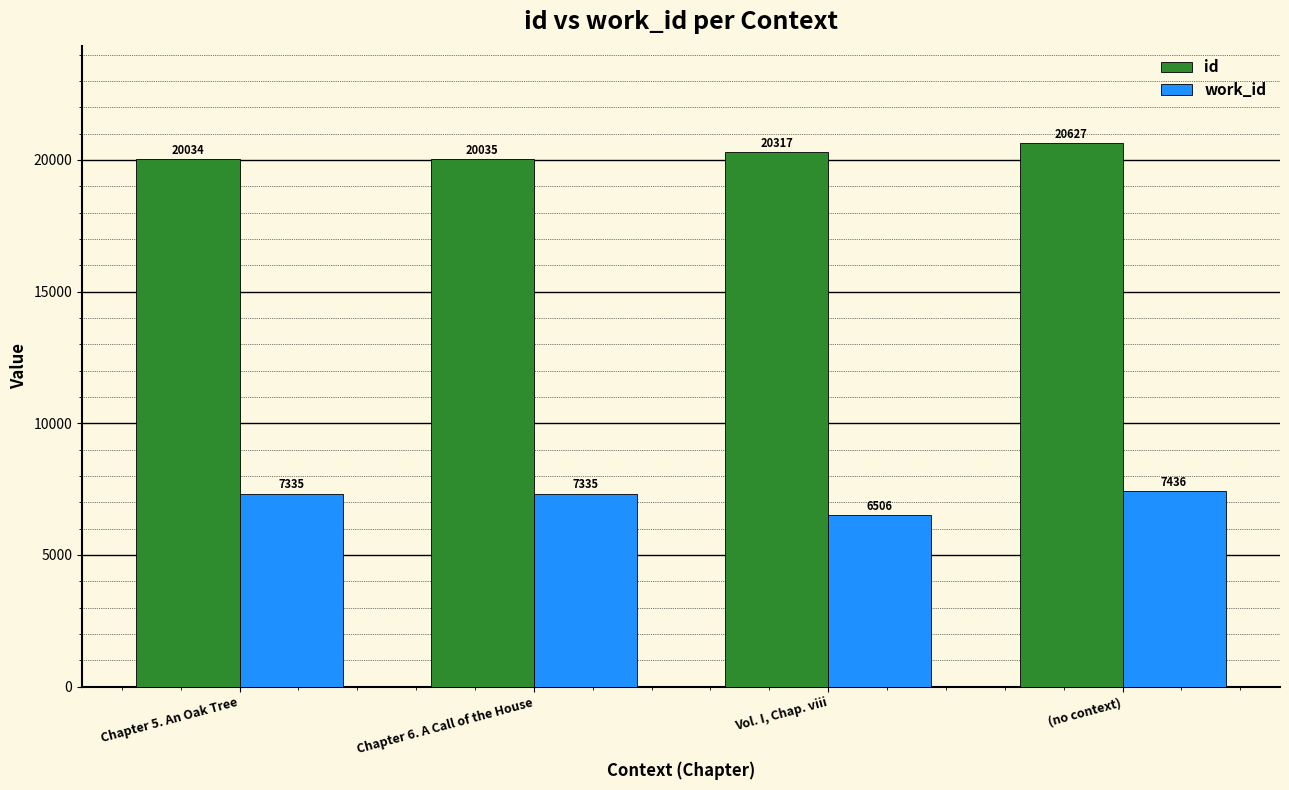

Are the bars horizontal?

No